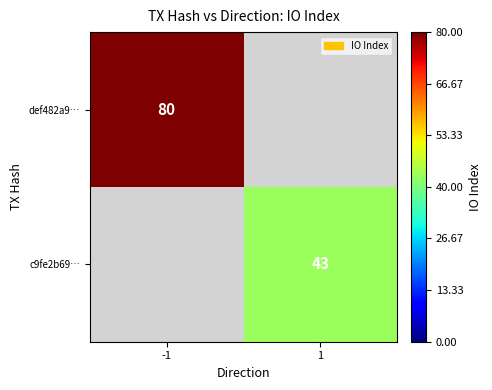

The value of def482a9… at -1 is 31.6. True or false?

False